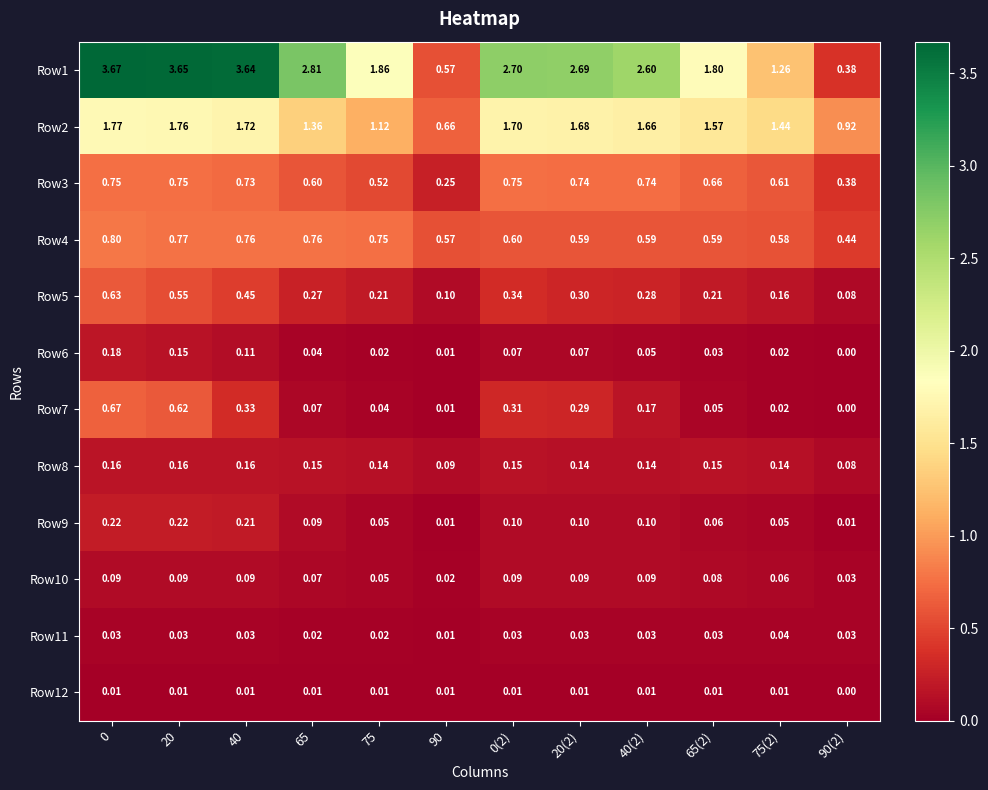

List the series in order of their peak value, highest first.

Row1, Row2, Row4, Row3, Row7, Row5, Row9, Row6, Row8, Row10, Row11, Row12